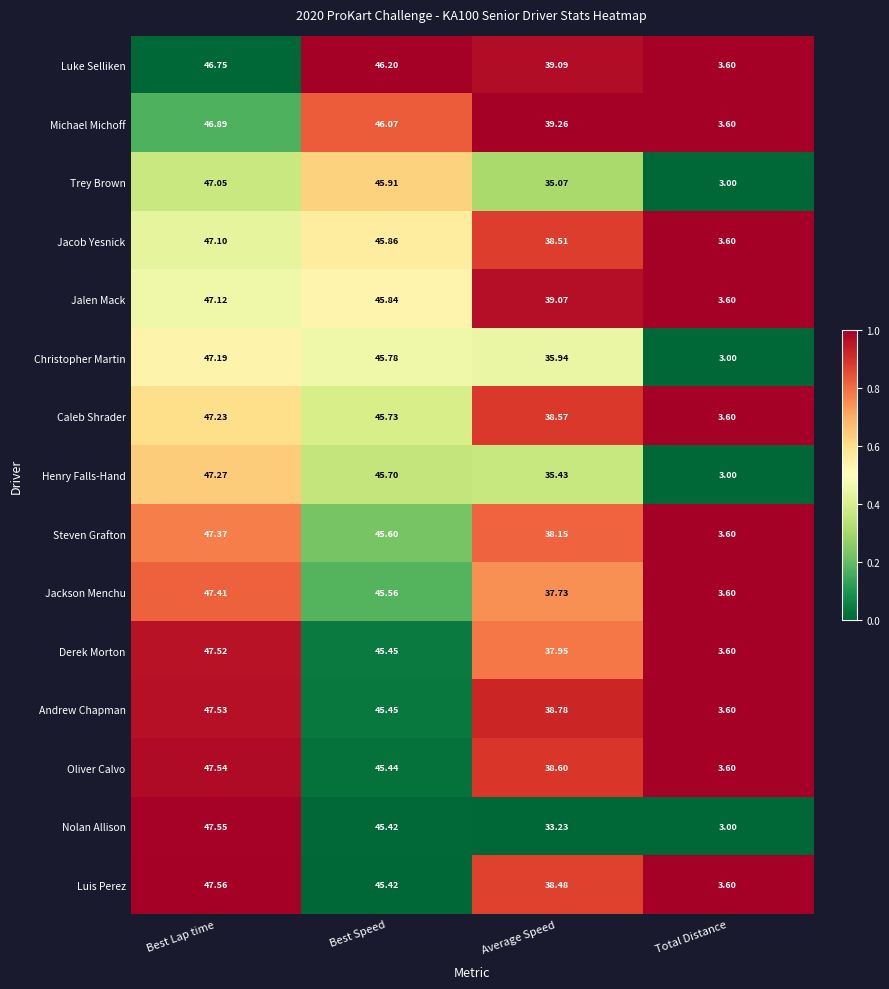

Count the number of categories in the chart.

4